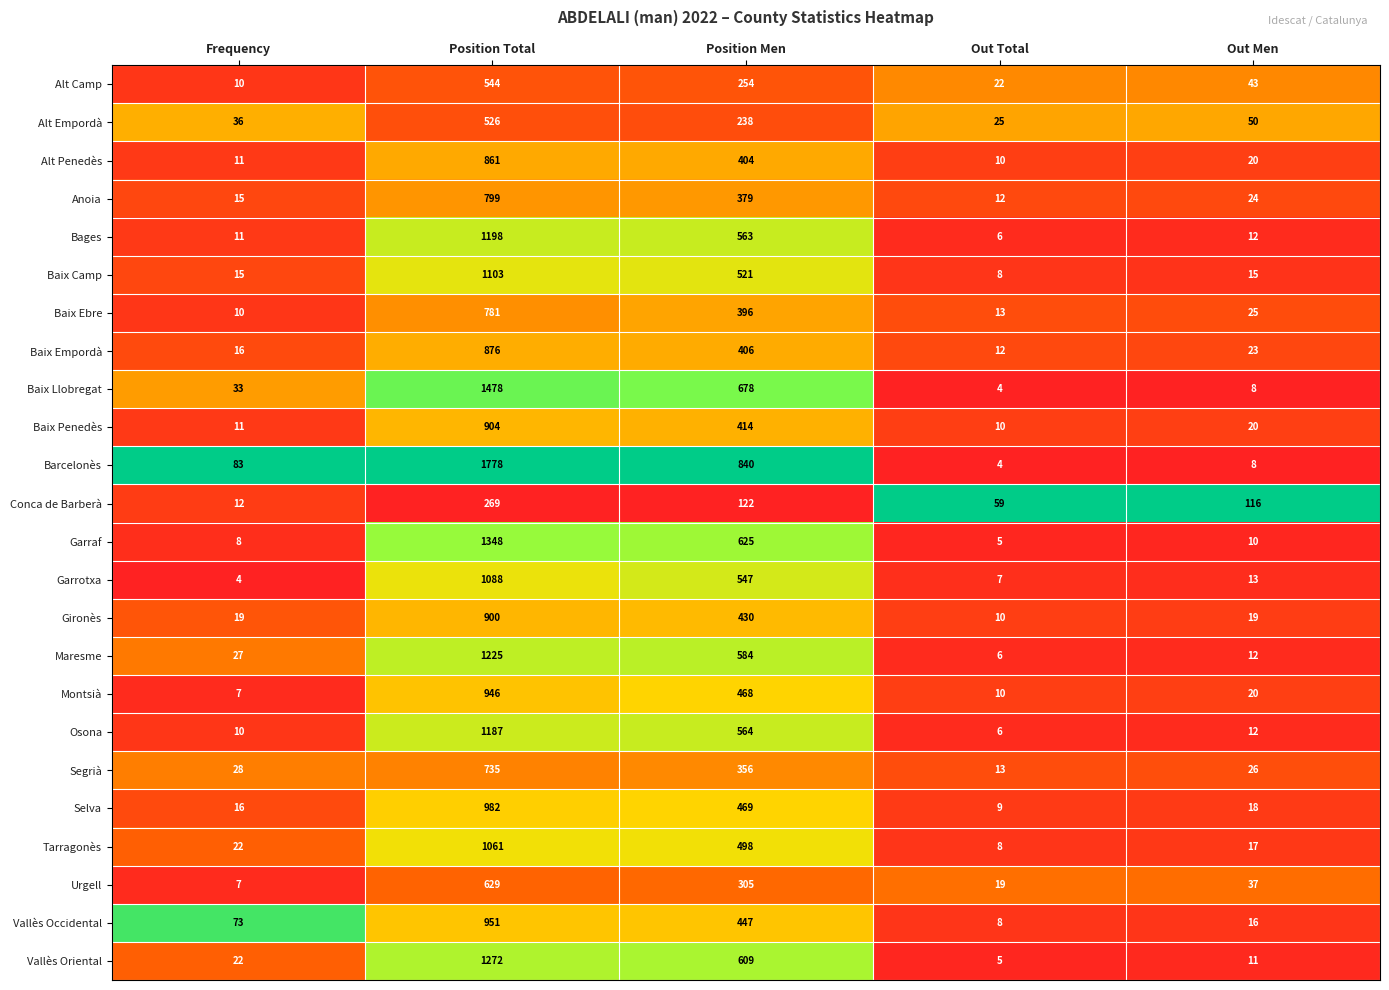

What is the greatest value displayed?

1778